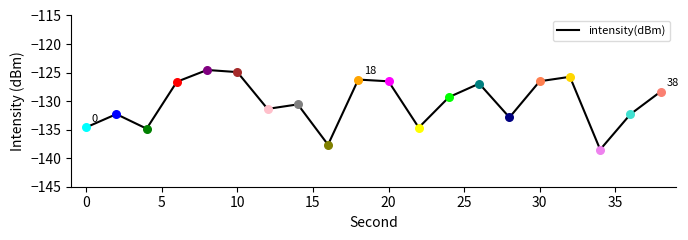

What is the difference between the maximum and minimum values?

13.9